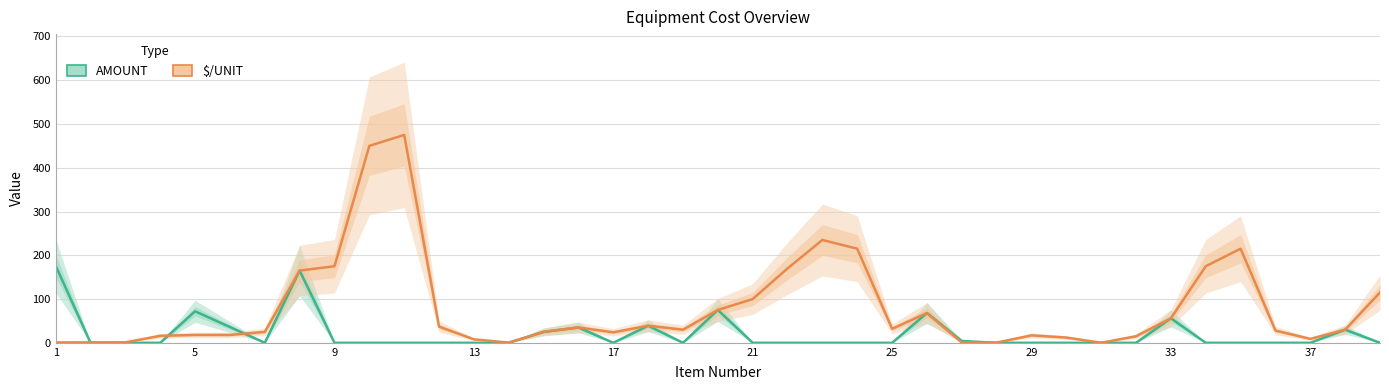

At how many categories does at least one series exceed 94?

12